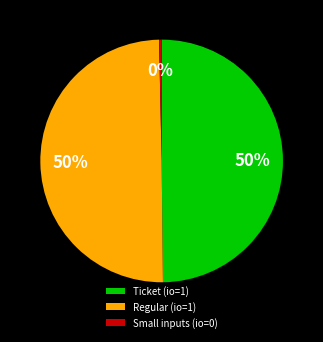

The Ticket (io=1) slice represents 44% of the pie. True or false?

False